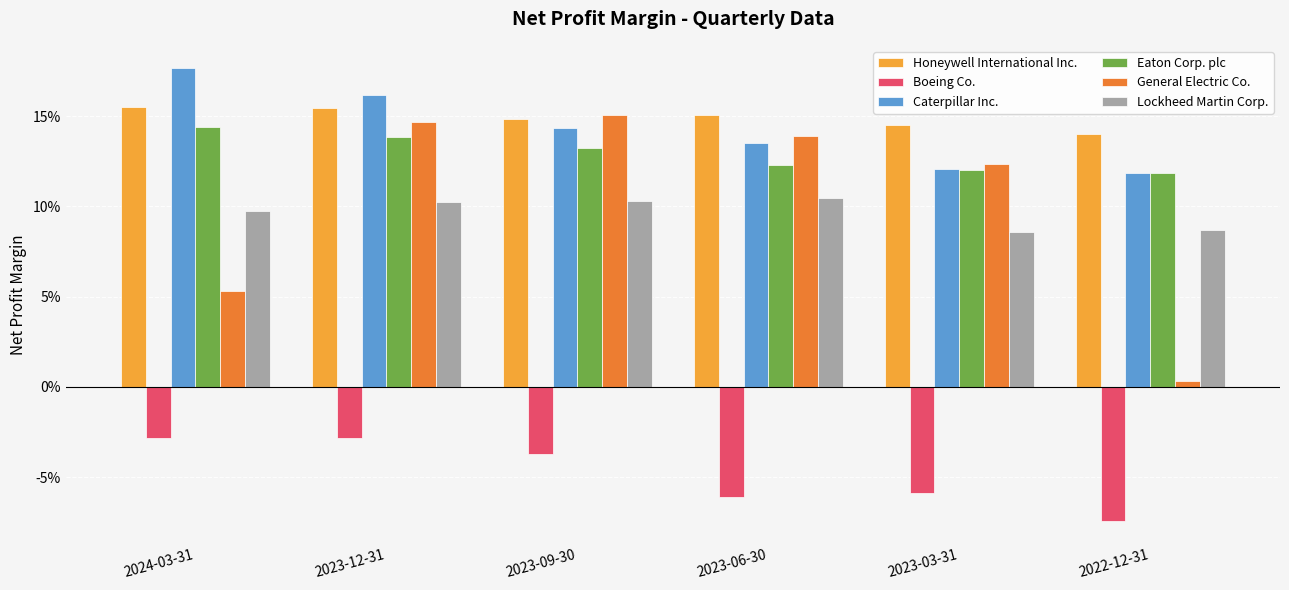

Is the value of Boeing Co. at 2023-06-30 greater than the value of Lockheed Martin Corp. at 2022-12-31?

No